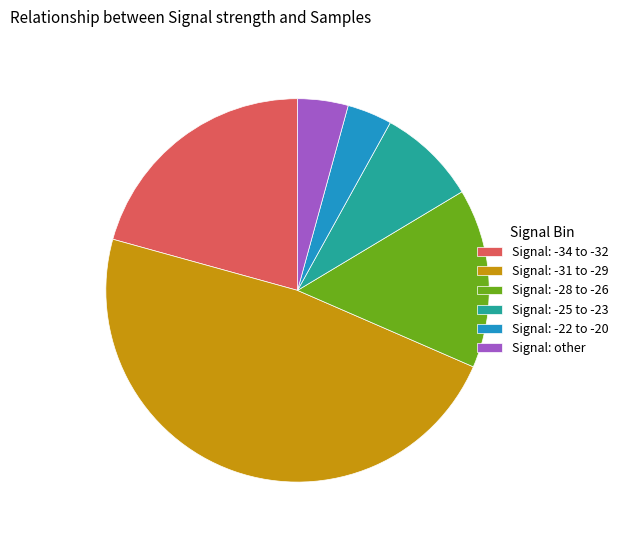

The Signal: other slice represents 4% of the pie. True or false?

True